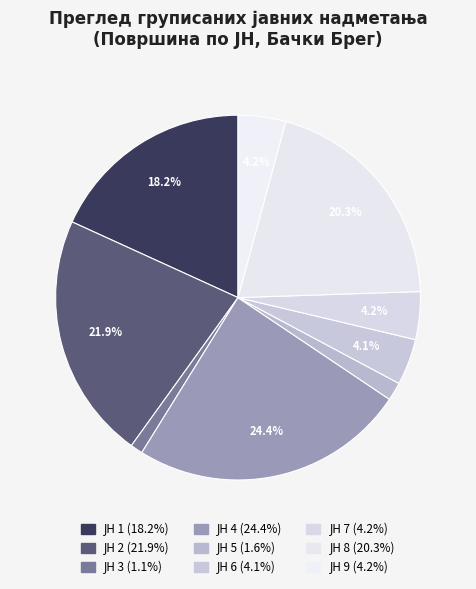

Count the number of slices in the pie.

9